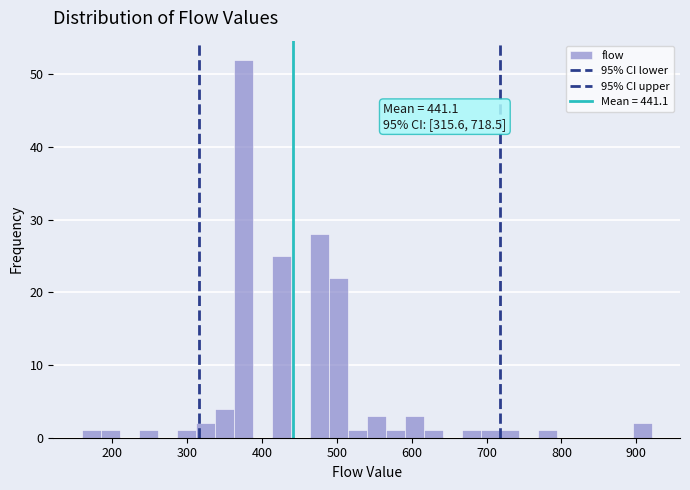

Read against the x-axis, roughly where is the centre of the tallest bar?

370